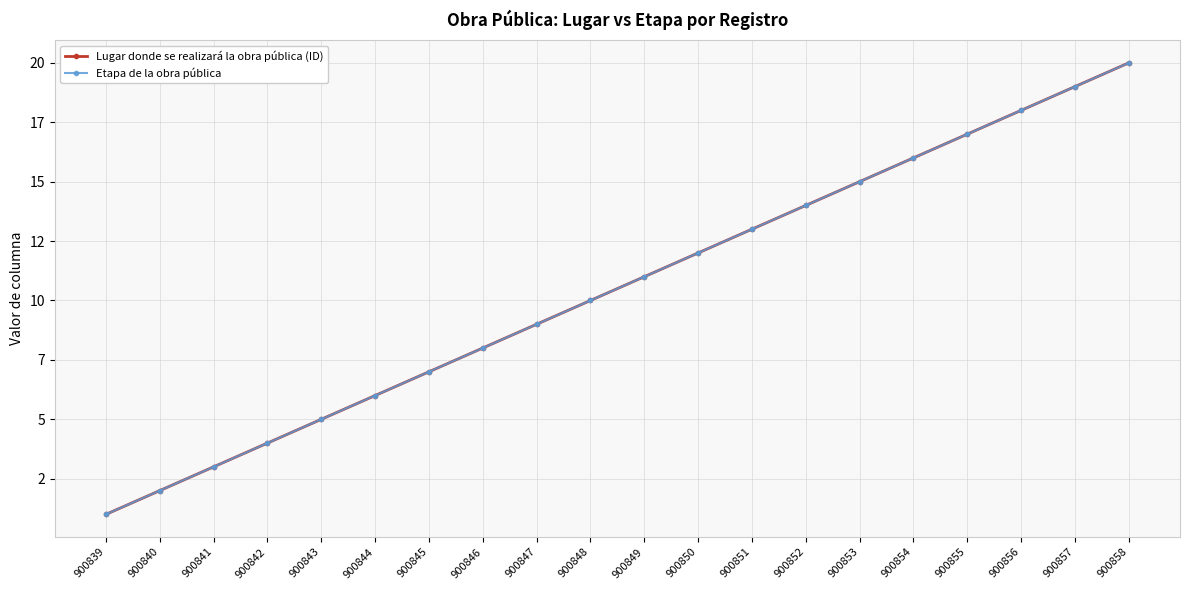

Is this an area chart (filled region under the line)?

No